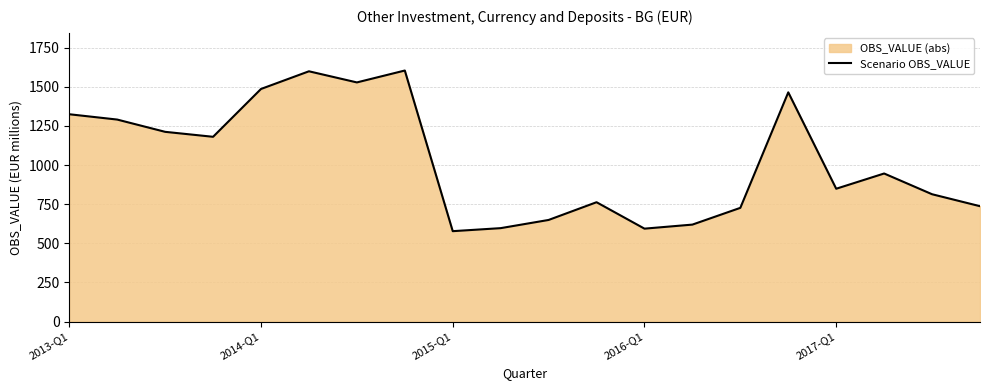

What is the minimum value shown in the chart?

577.7